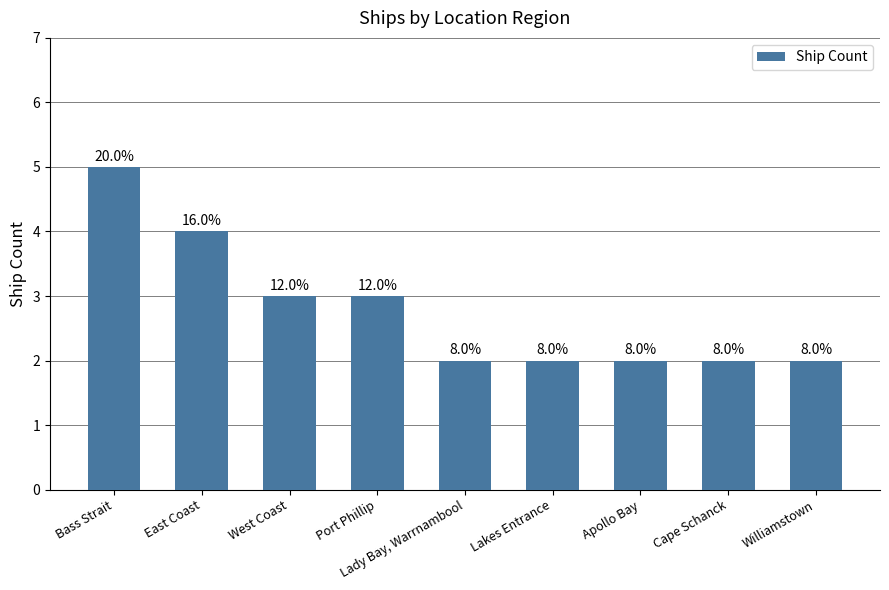

How many bars are there in total?

9